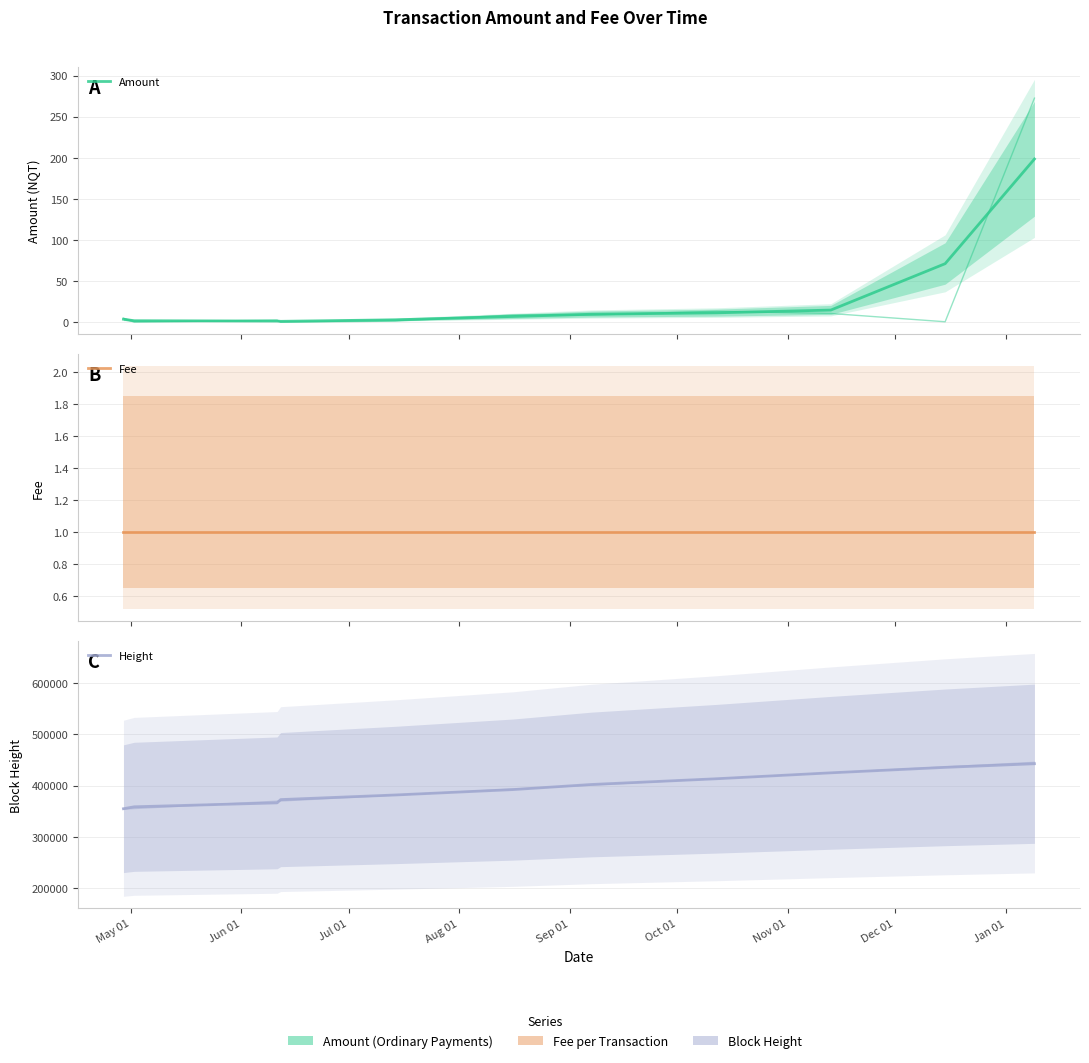

What is the maximum value shown in the chart?

442726.0